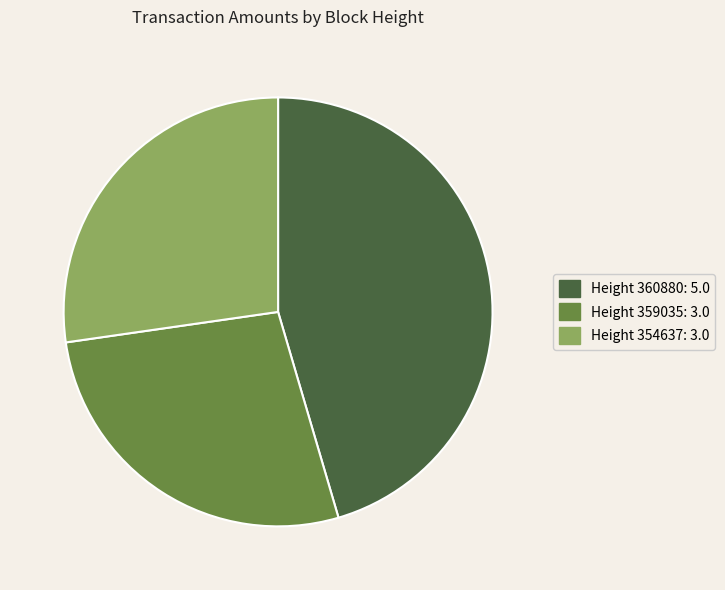

Does Height 354637: 3.0 account for over 50% of the chart?

No